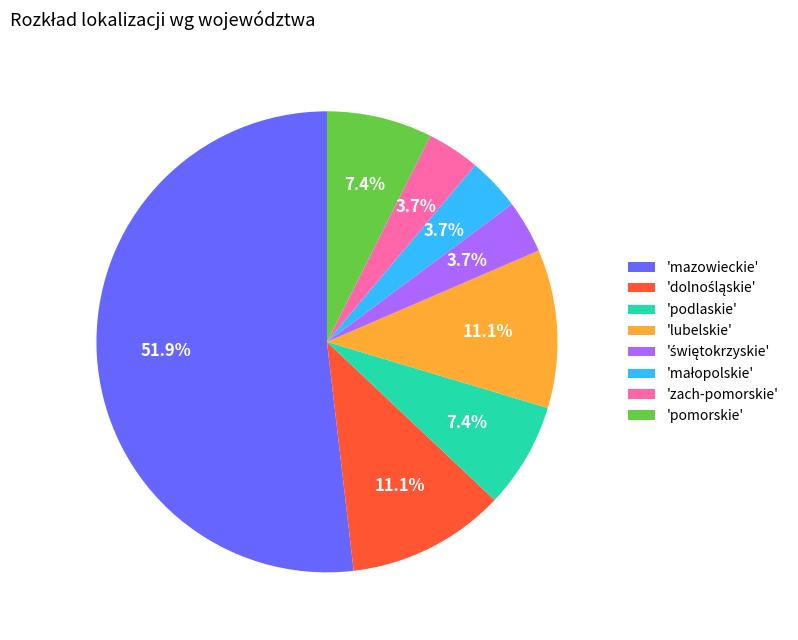

Which slice is the largest?

'mazowieckie'